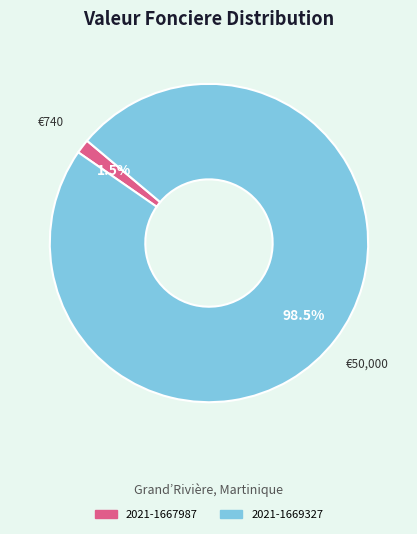

Rank the categories by value from lowest to highest.

2021-1667987, 2021-1669327